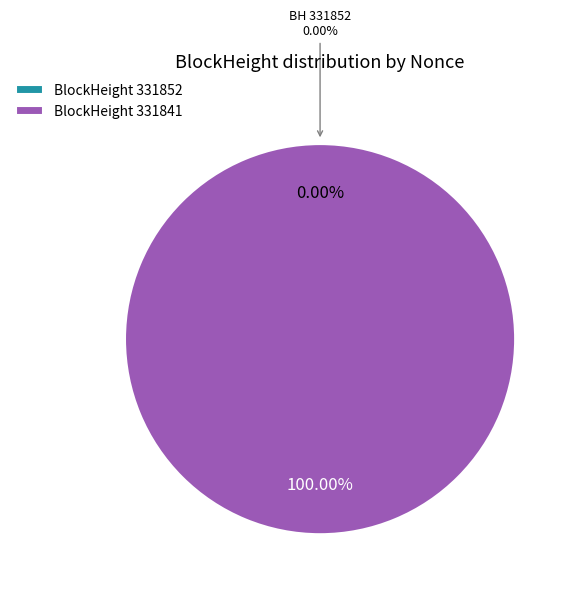

What percentage is the 331841 slice, to the nearest percent?

100%